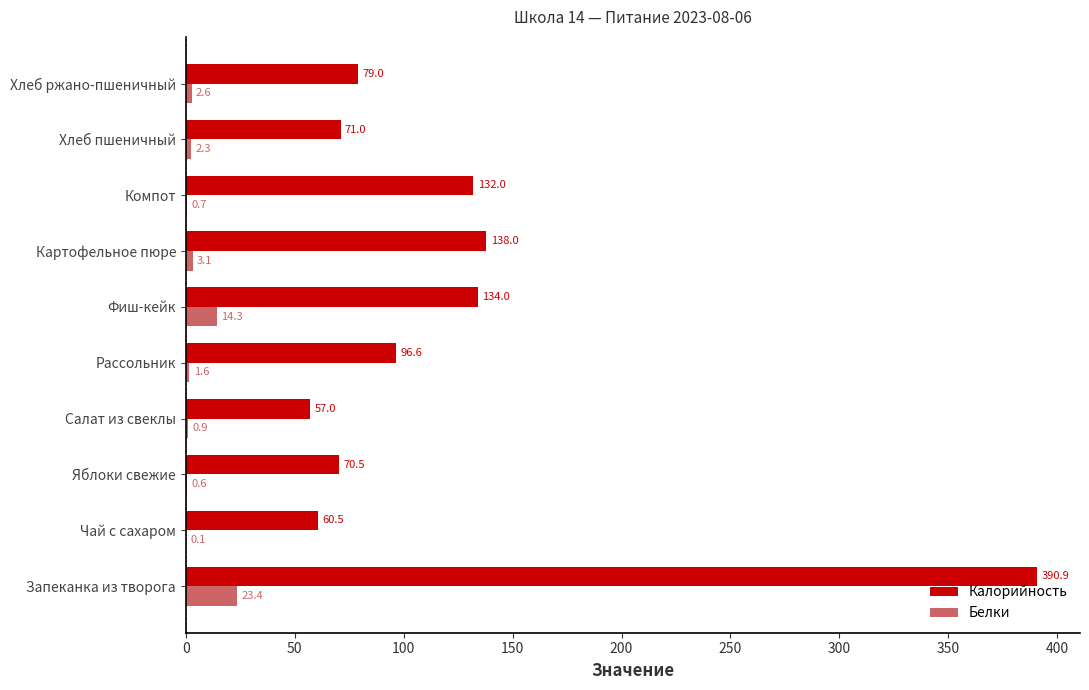

How many data points does each series have?

10